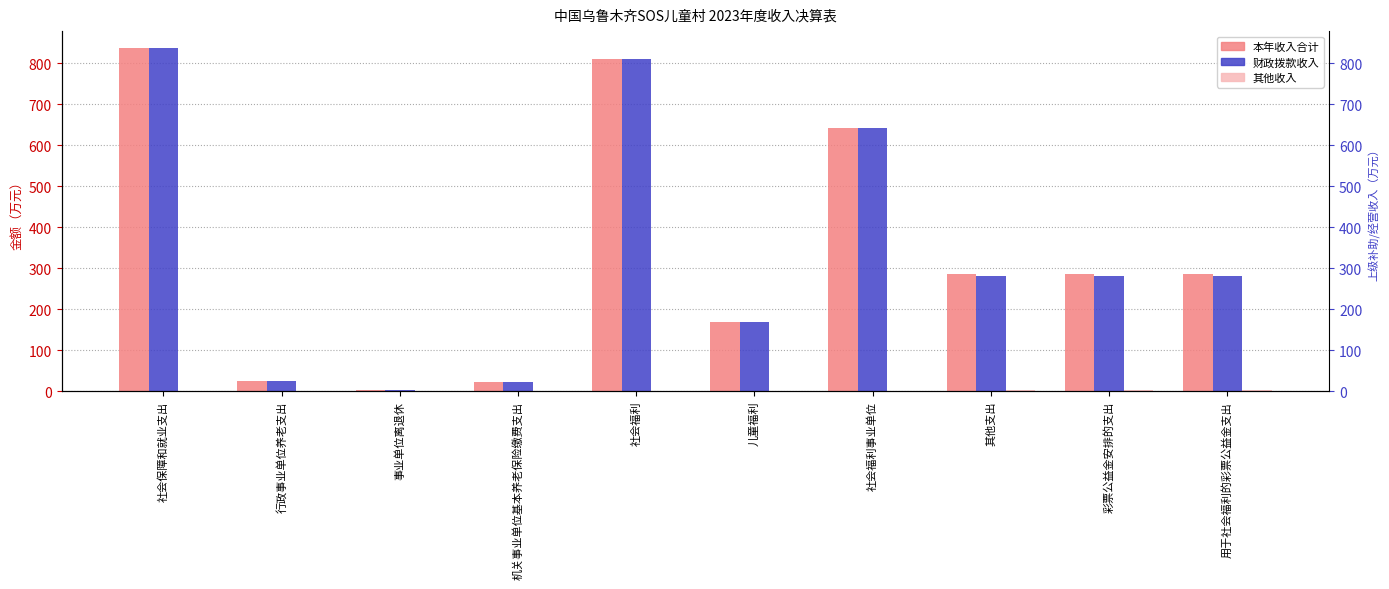

Count the number of categories in the chart.

10